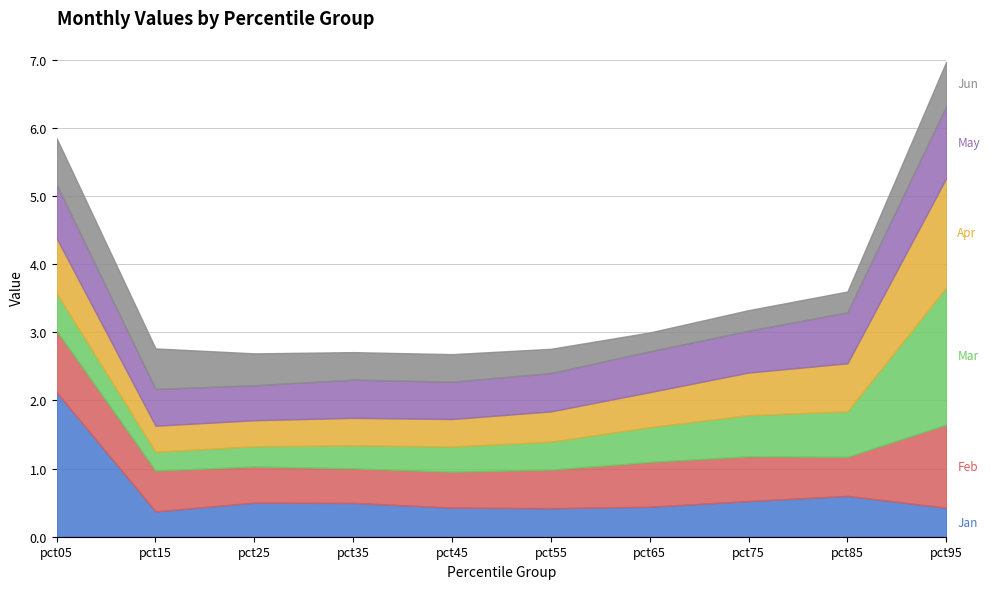

What is the difference between the second highest and second lowest values in the Apr series?

0.4